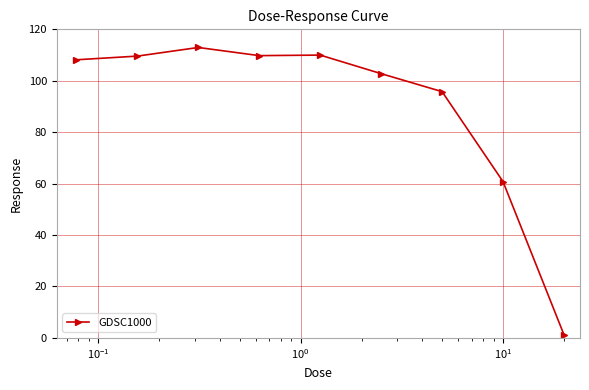

Does the chart have visible grid lines?

Yes